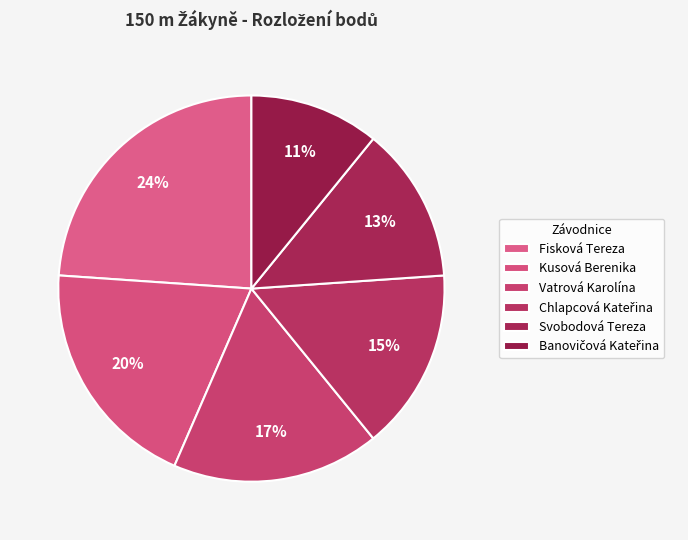

How many slices are in this pie chart?

6